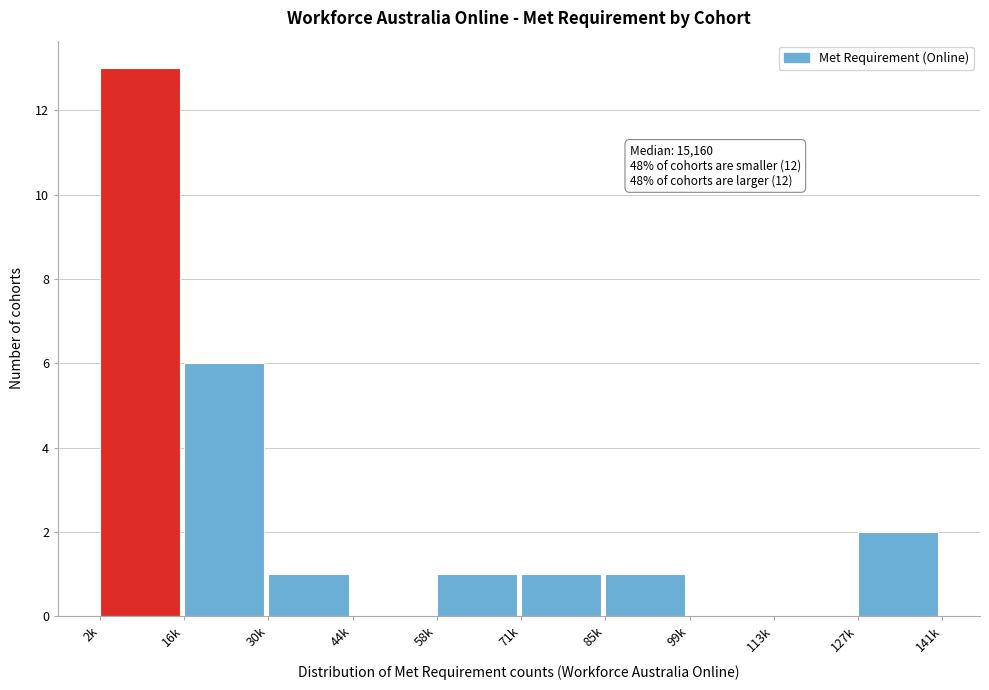

Reading left to right, transcribe all the data shown in this chart.

2k=13	16k=6	30k=1	44k=0	58k=1	71k=1	85k=1	99k=0	113k=0	127k=2